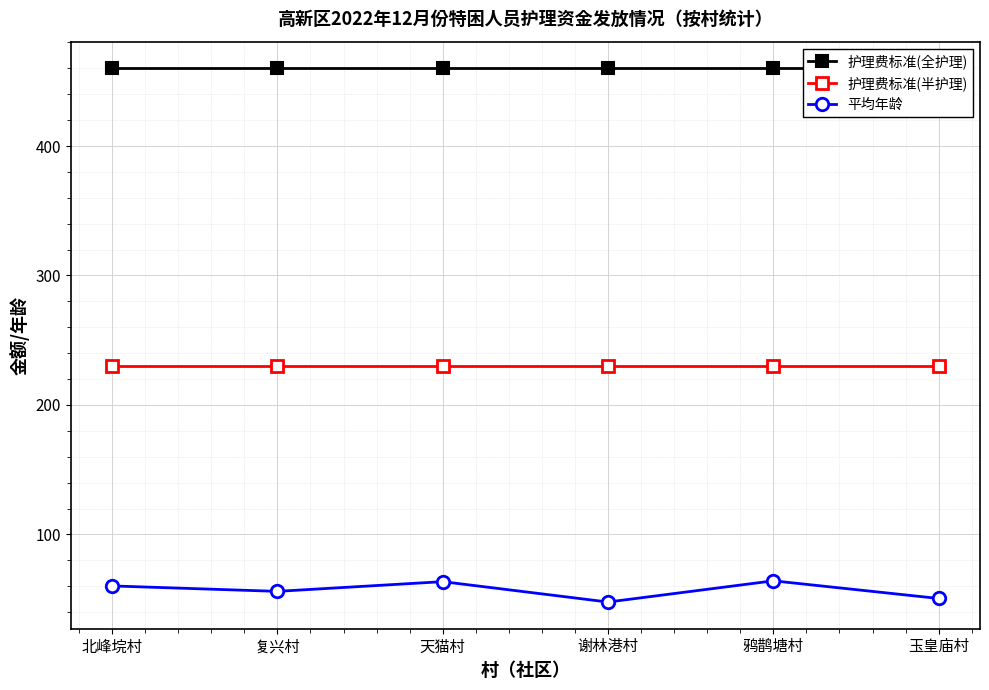

True or false: 护理费标准(半护理) and 平均年龄 intersect in this chart.

False